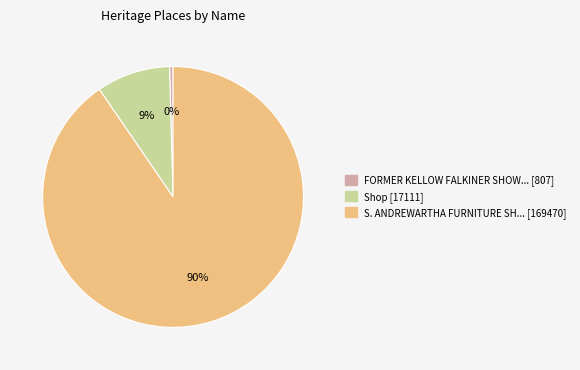

To the nearest percent, what is the average slice percentage?

33%